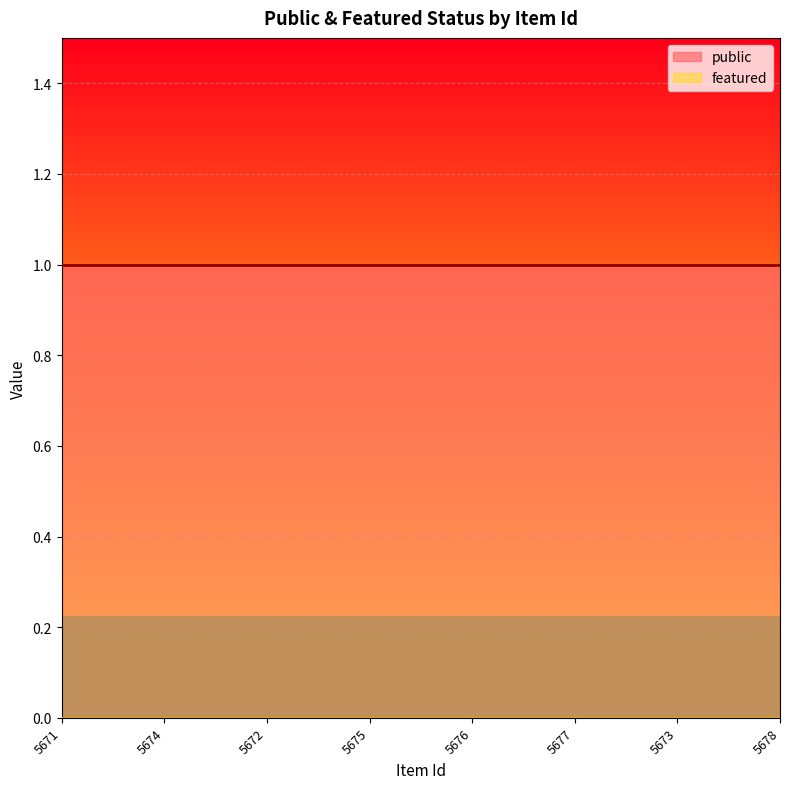

Rank the series by their average value, from highest to lowest.

public, featured